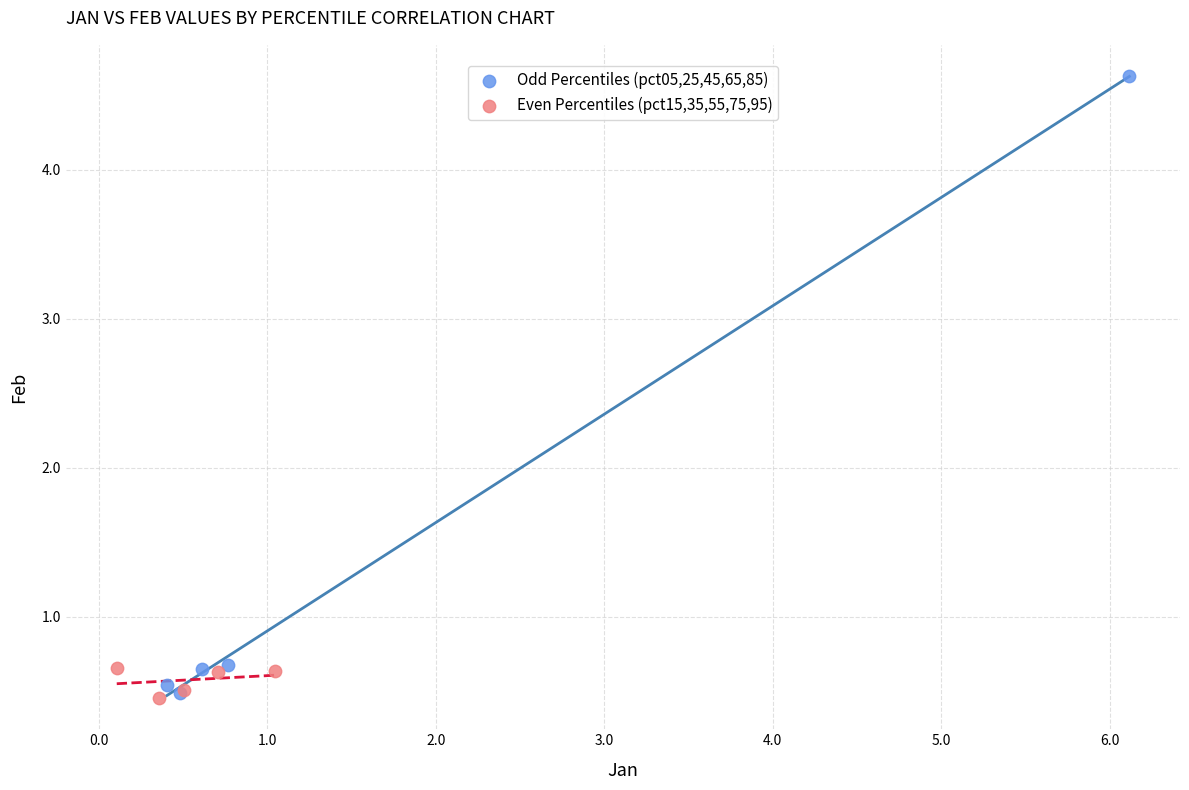

Which series has the largest Y range (max minus min)?

Odd Percentiles (pct05,25,45,65,85)